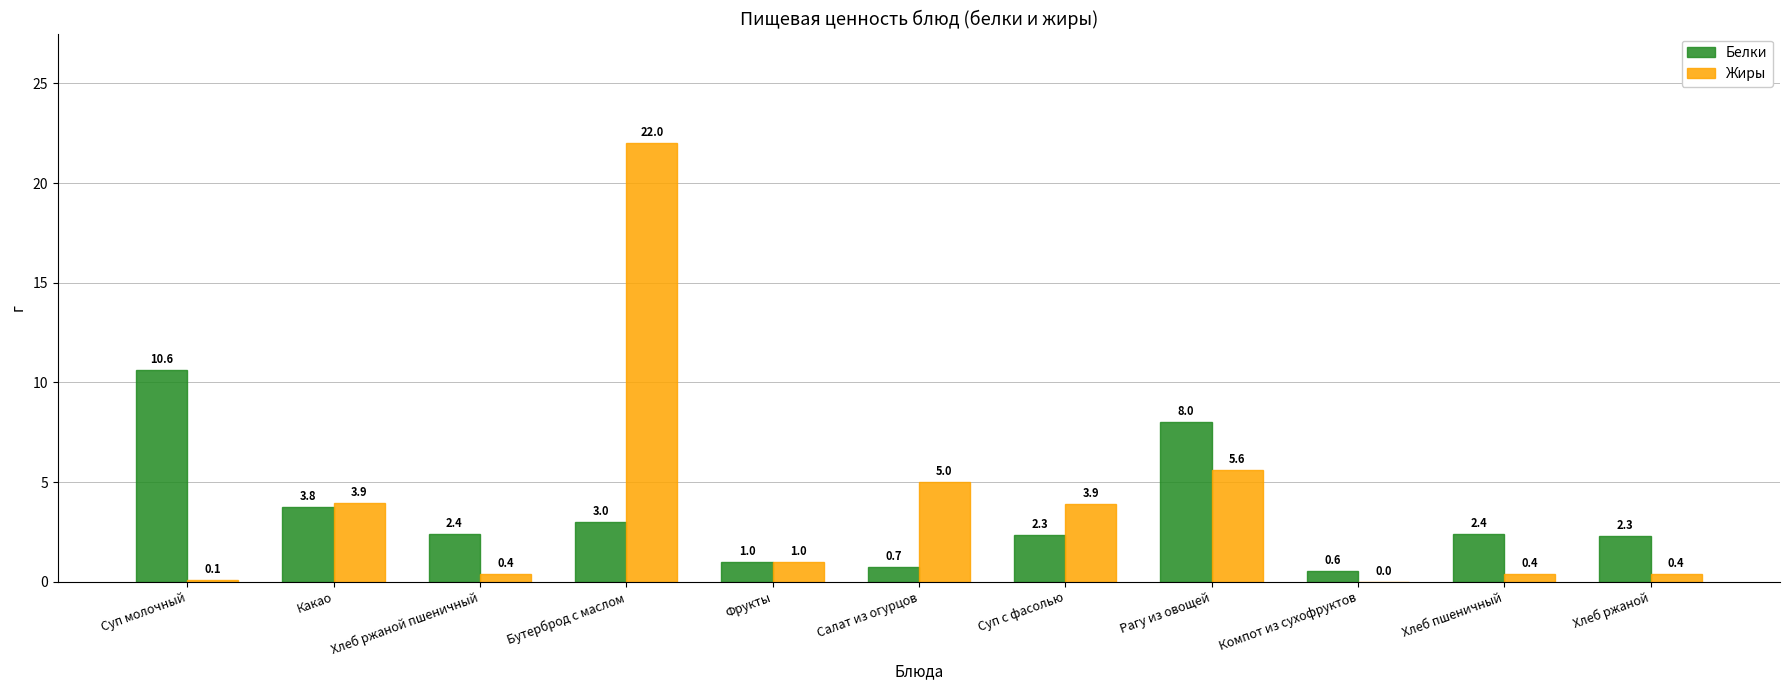

Is it true that Белки equals 5.5 at Какао?

False